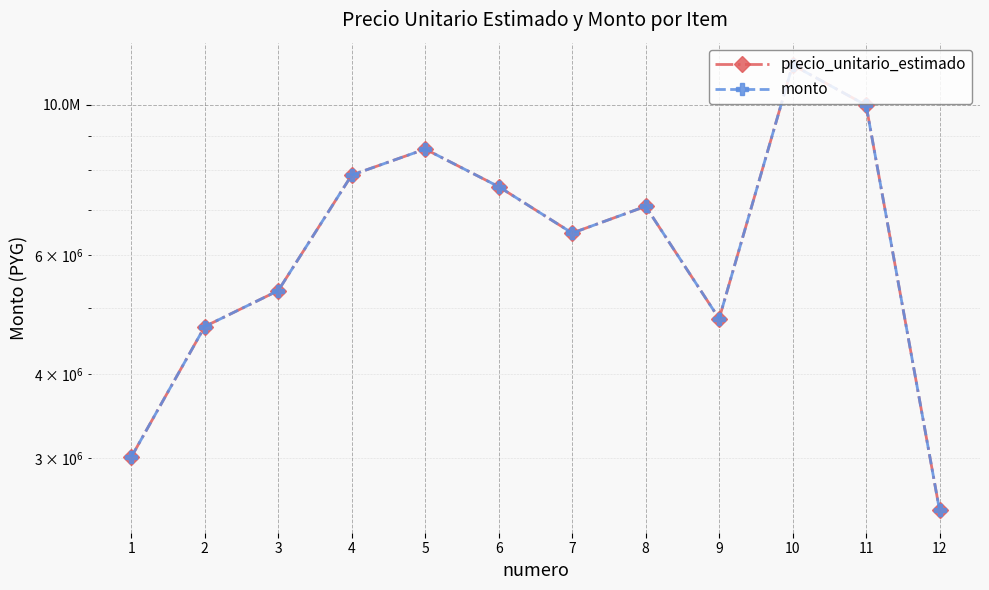

What is the value of the monto point at the 7th from the left?

6463700